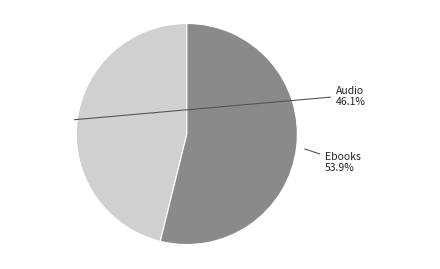

Is there a majority slice in this chart?

Yes